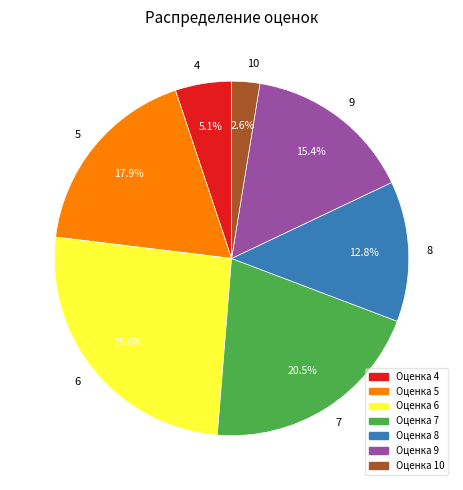

To the nearest percent, what portion does 6 represent?

26%